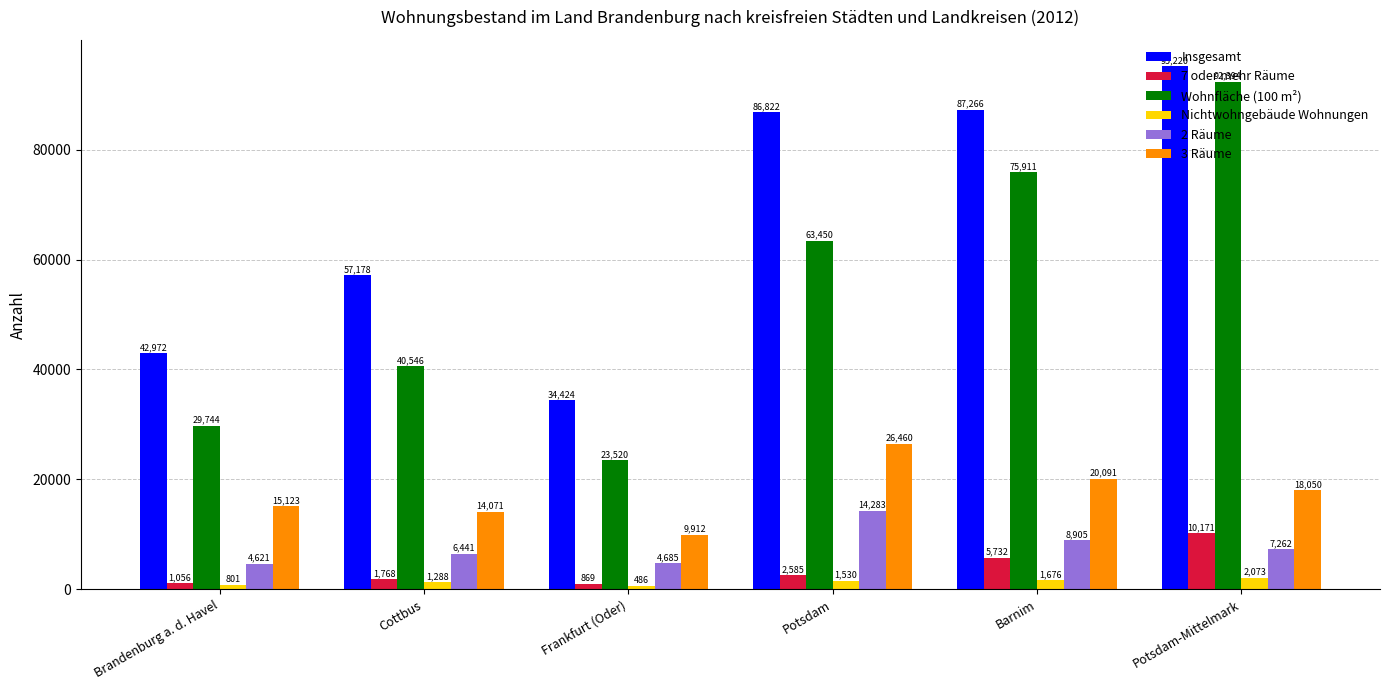

Reading left to right, transcribe all the data shown in this chart.

Insgesamt: Brandenburg a. d. Havel=42972	Cottbus=57178	Frankfurt (Oder)=34424	Potsdam=86822	Barnim=87266	Potsdam-Mittelmark=95220
7 oder mehr Räume: Brandenburg a. d. Havel=1056	Cottbus=1768	Frankfurt (Oder)=869	Potsdam=2585	Barnim=5732	Potsdam-Mittelmark=10171
Wohnfläche (100 m²): Brandenburg a. d. Havel=29744	Cottbus=40546	Frankfurt (Oder)=23520	Potsdam=63450	Barnim=75911	Potsdam-Mittelmark=92394
Nichtwohngebäude Wohnungen: Brandenburg a. d. Havel=801	Cottbus=1288	Frankfurt (Oder)=486	Potsdam=1530	Barnim=1676	Potsdam-Mittelmark=2073
2 Räume: Brandenburg a. d. Havel=4621	Cottbus=6441	Frankfurt (Oder)=4685	Potsdam=14283	Barnim=8905	Potsdam-Mittelmark=7262
3 Räume: Brandenburg a. d. Havel=15123	Cottbus=14071	Frankfurt (Oder)=9912	Potsdam=26460	Barnim=20091	Potsdam-Mittelmark=18050